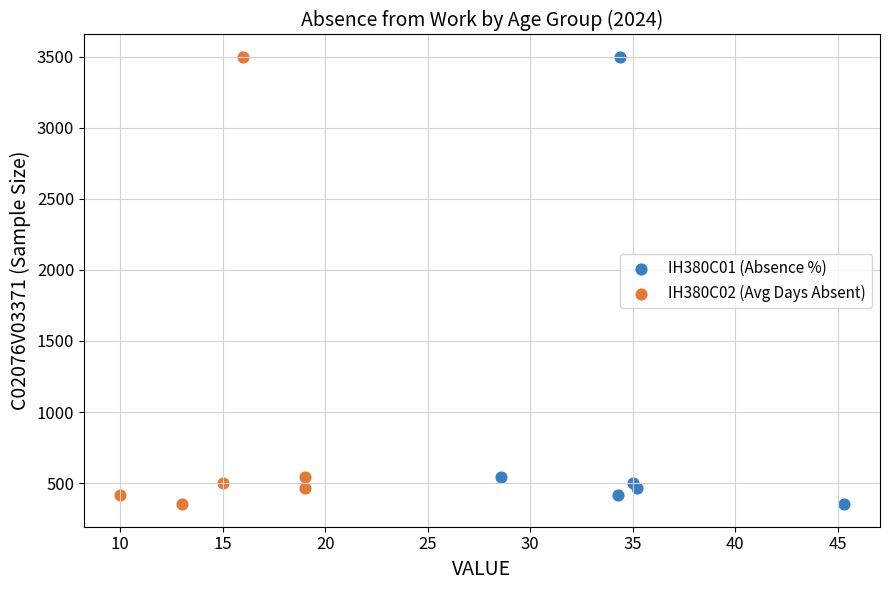

What are all the series names shown in the legend?

IH380C01 (Absence %), IH380C02 (Avg Days Absent)